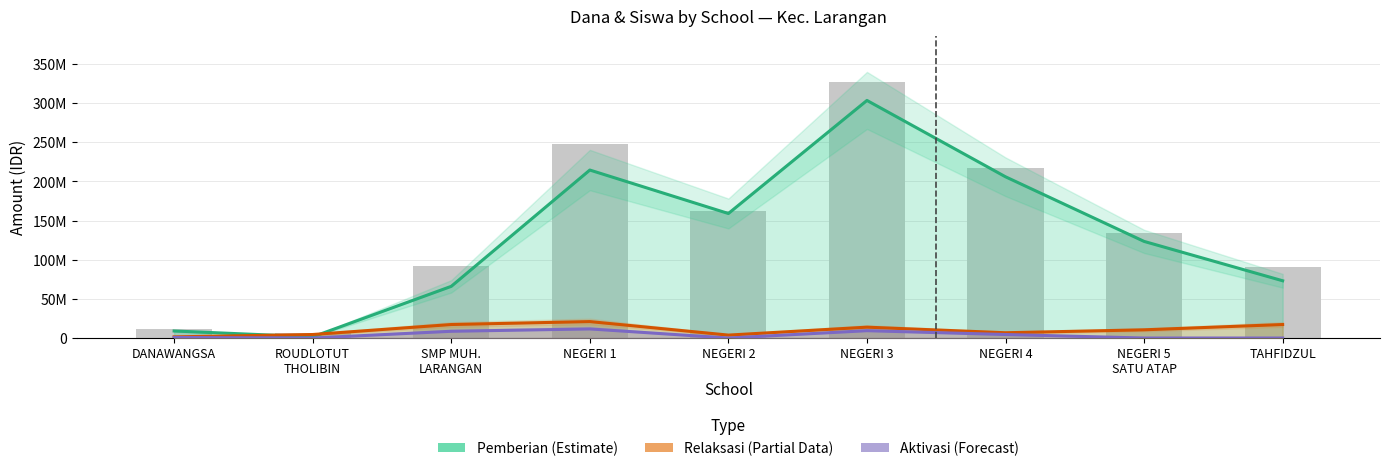

What is the value of the Pemberian Relaksasi (Partial) bar at the 4th from the left?

21000000